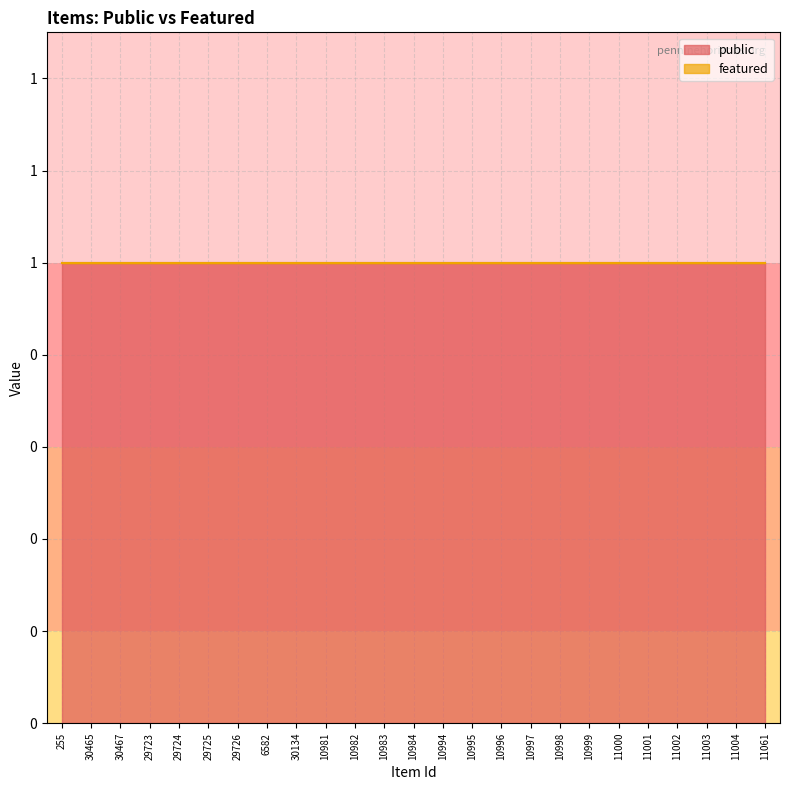

Rank the series at 10996 from lowest to highest value.

featured, public